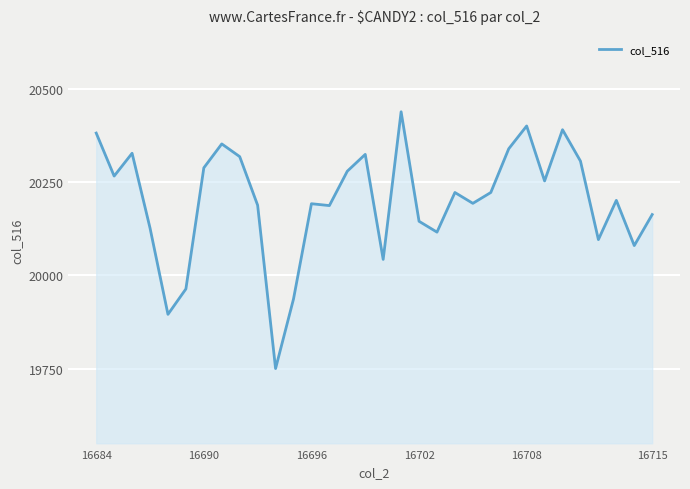

What is the maximum value shown in the chart?

20438